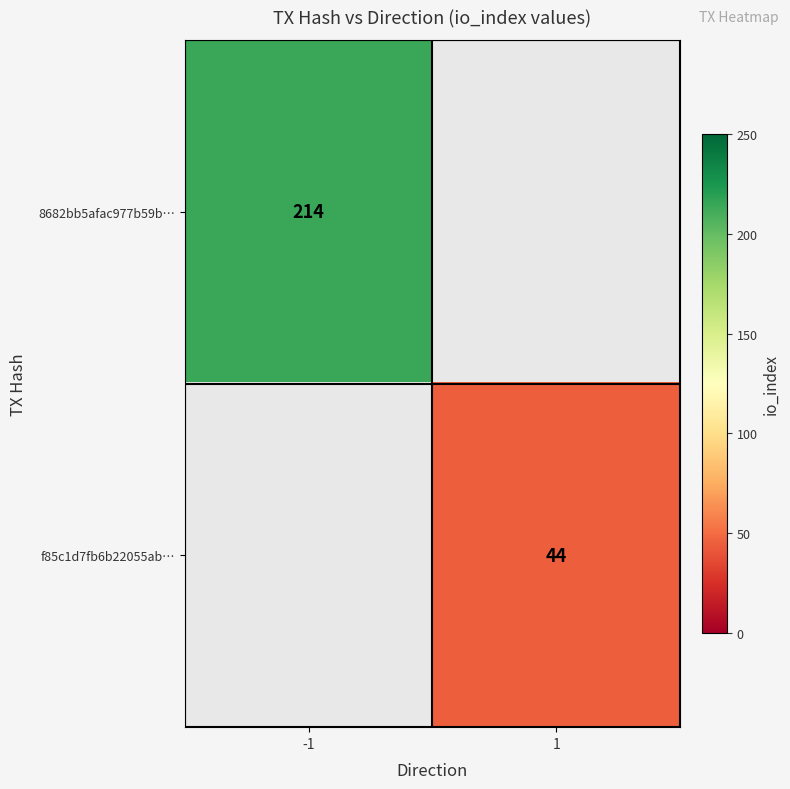

What is the smallest value displayed?

44.0